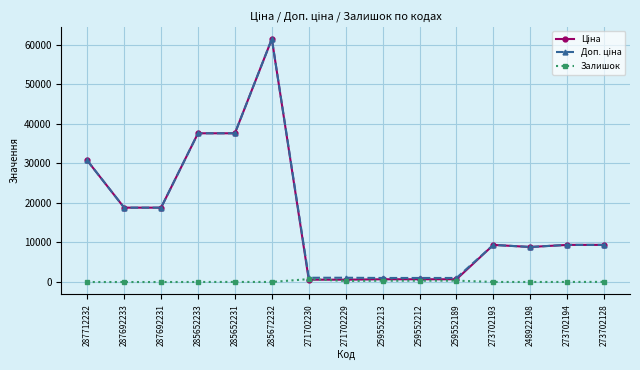

What is the label of the 11th point from the left?

259552189